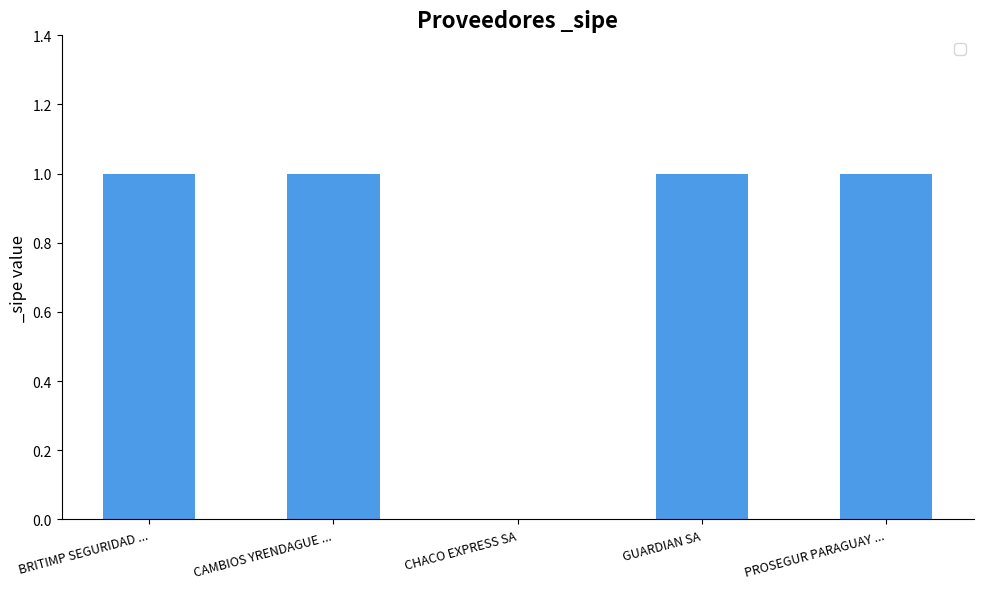

At which label is the value closest to 0?

CHACO EXPRESS SA